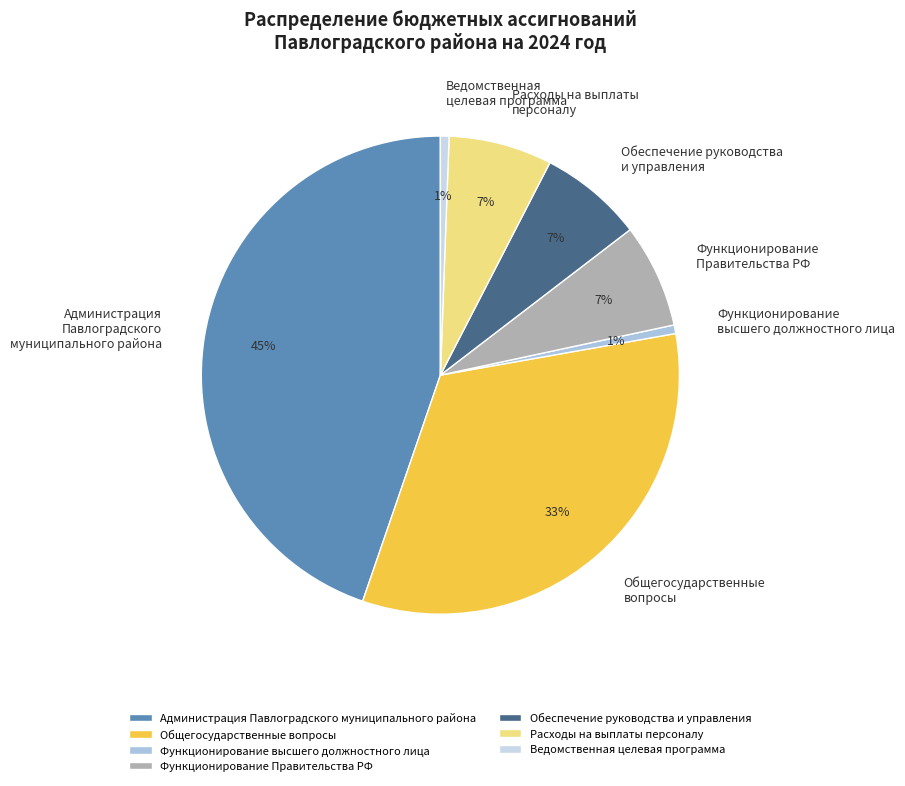

The Расходы на выплаты персоналу slice represents 17% of the pie. True or false?

False